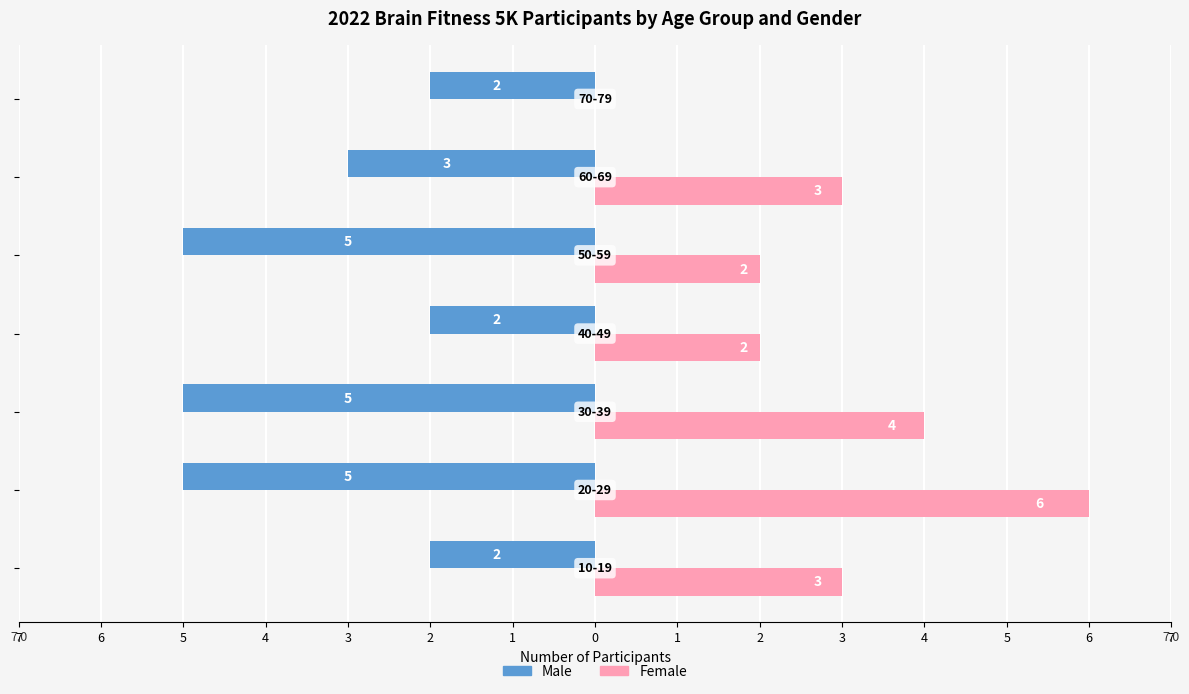

What are all the series names shown in the legend?

Male, Female